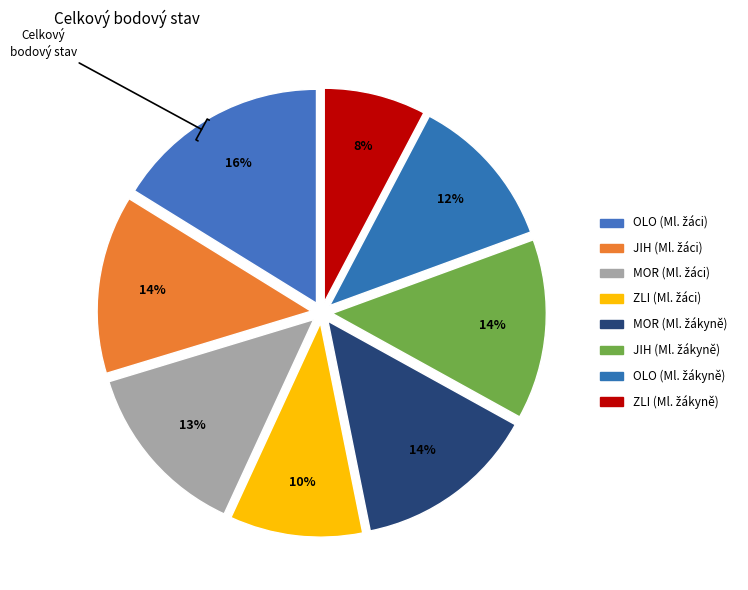

How much of the chart is everything except MOR (Ml. žákyně)?

86.2%